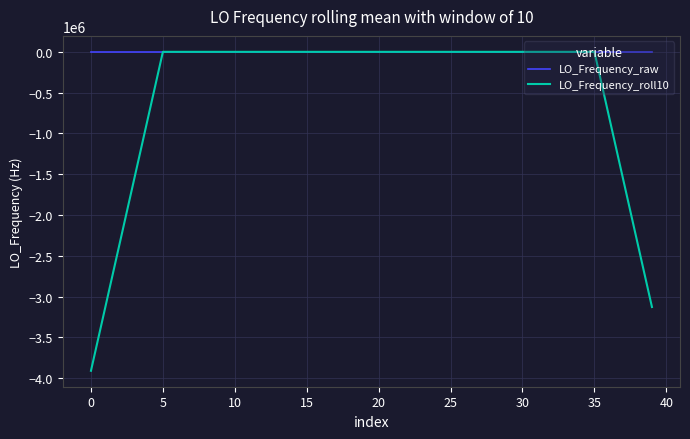

List the series in order of their overall mean, lowest first.

LO_Frequency_roll10, LO_Frequency_raw